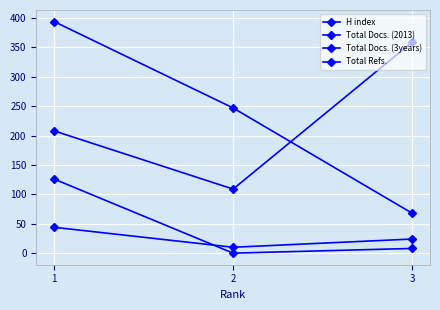

Does the chart have visible grid lines?

Yes